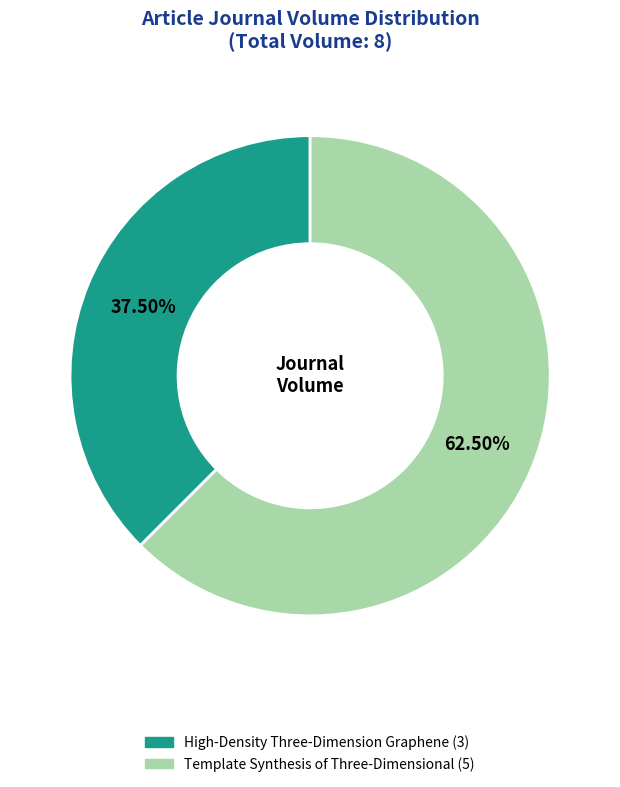

The Template Synthesis of Three-Dimensional slice represents 73% of the pie. True or false?

False